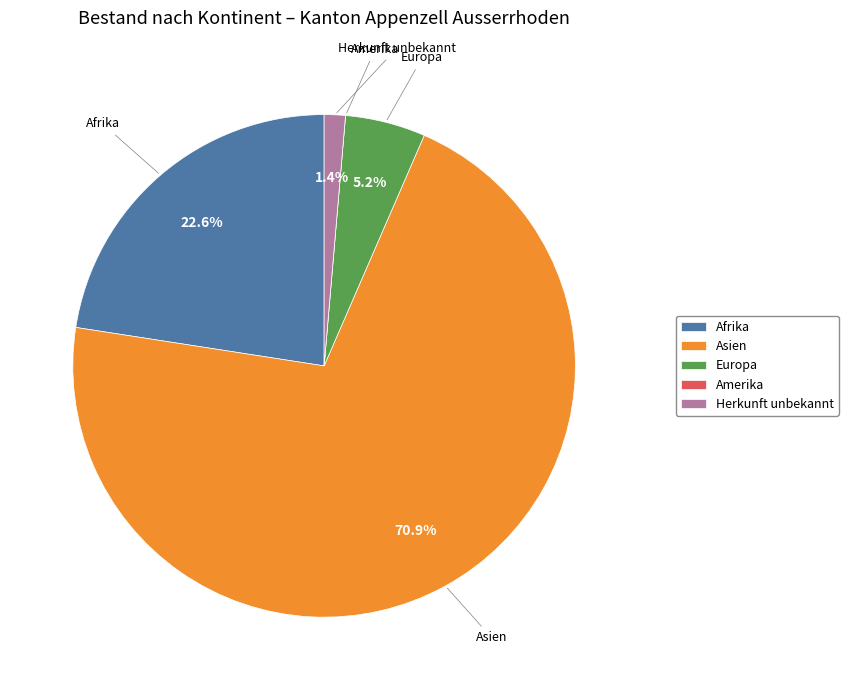

Does Asien represent more than half of the total?

Yes